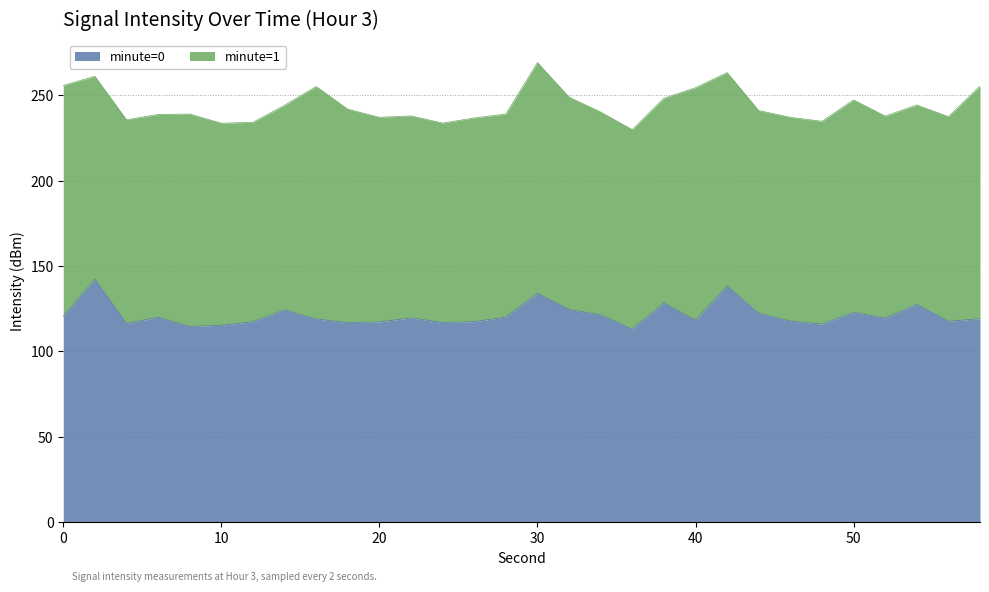

List the labels in order of value, largest first.

2, 42, 30, 38, 54, 32, 14, 50, 44, 34, 0, 28, 6, 22, 52, 58, 16, 40, 46, 56, 26, 12, 20, 24, 18, 4, 48, 10, 8, 36